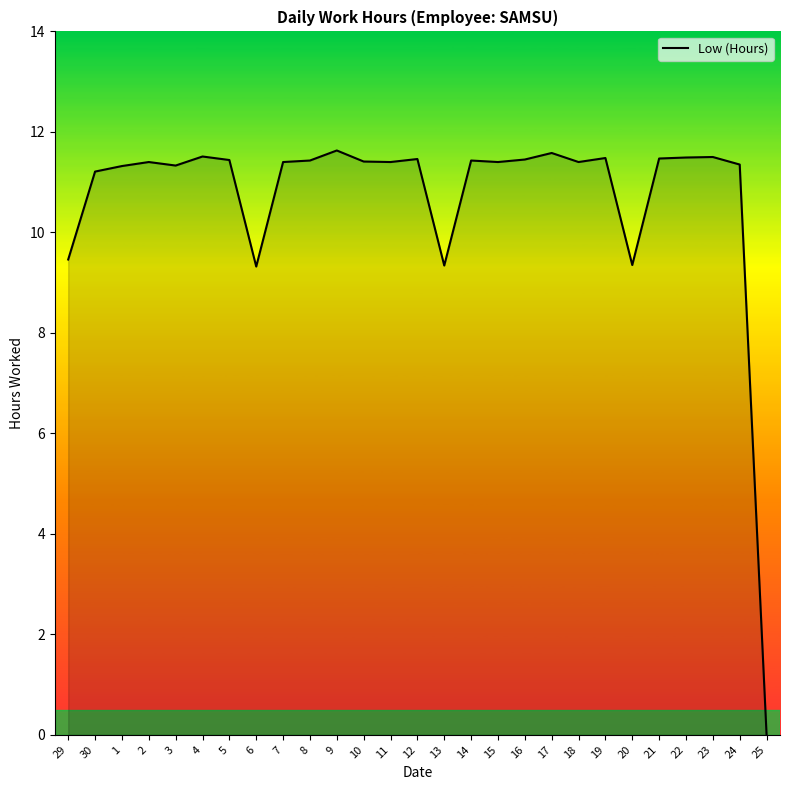

What is the difference between the maximum and minimum values?

11.6